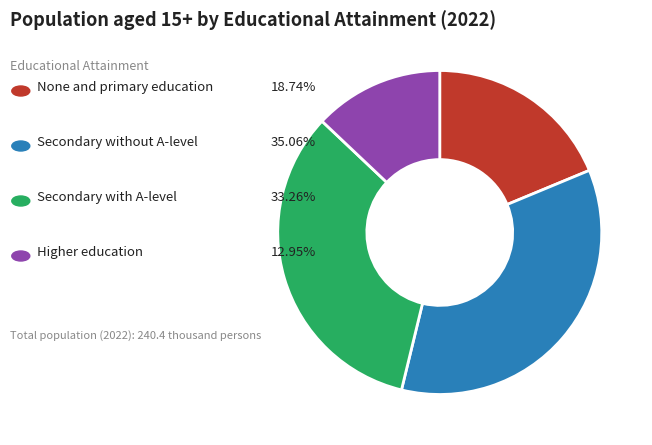

Is there a majority slice in this chart?

No